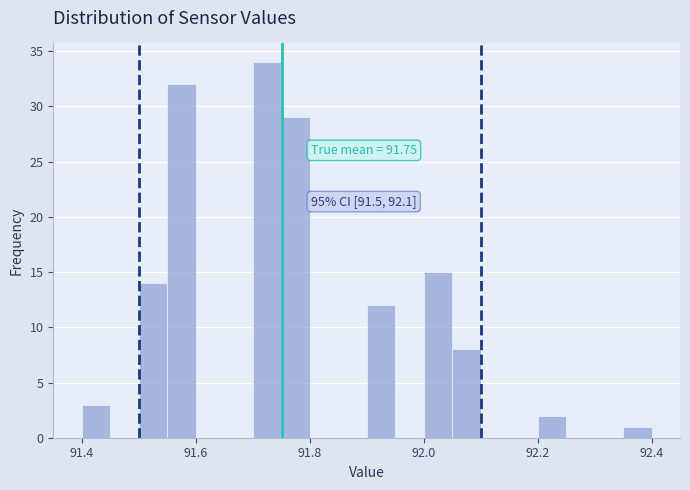

Around what value on the x-axis is the tallest bar? Give the approximate position of its centre, as read against the axis.

91.72